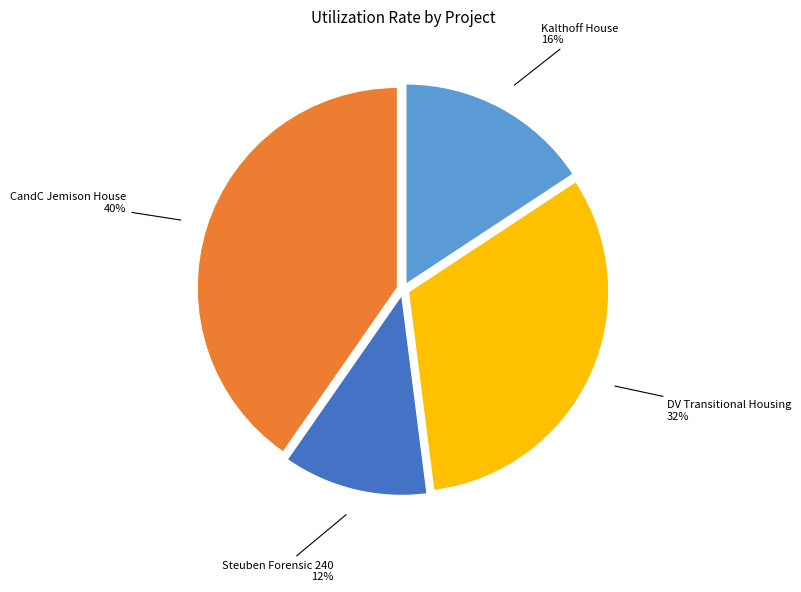

Combined, do Kalthoff House and Steuben Forensic 240 account for over 50%?

No